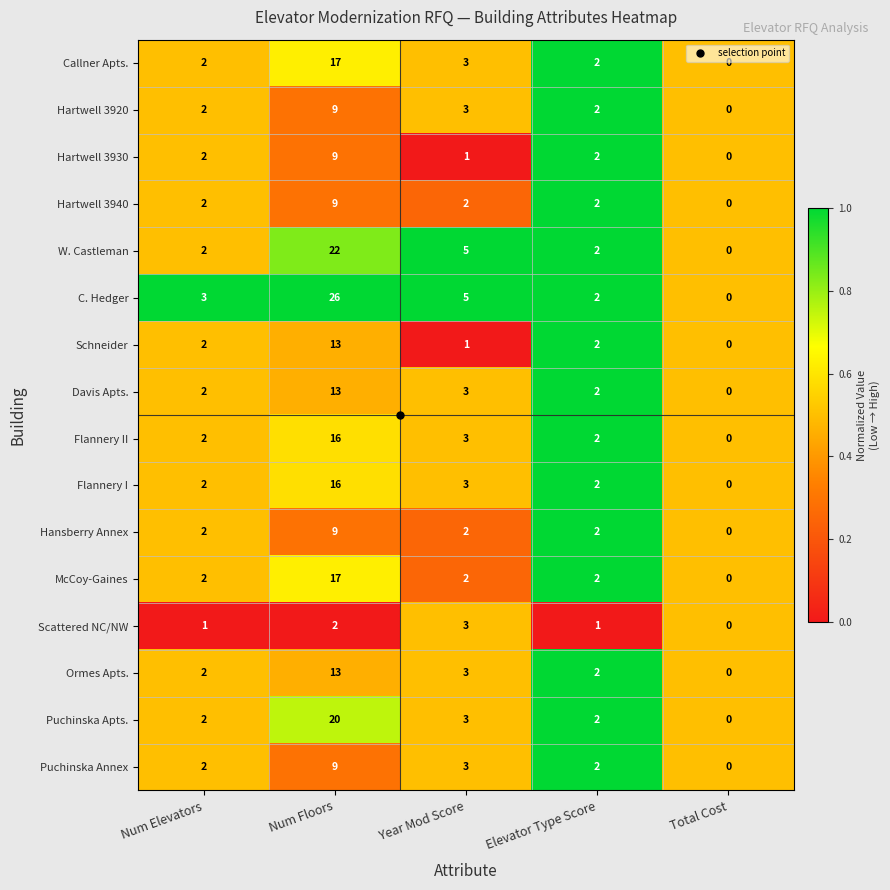

At which label is Puchinska Annex closest to 4?

Year Mod Score